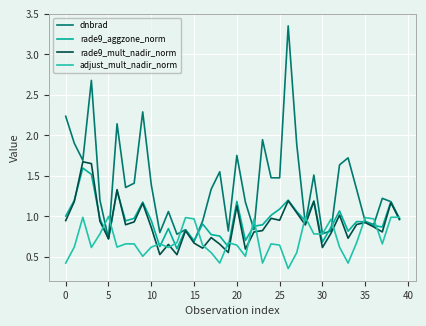

Which series has the widest spread of values?

dnbrad